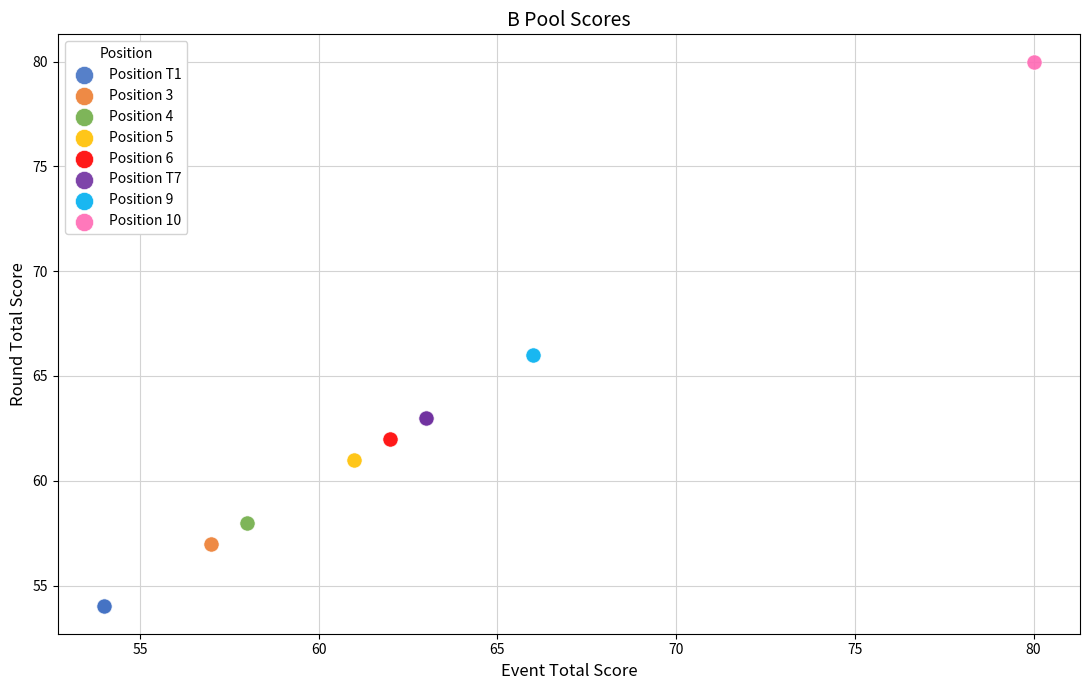

What are all the series names shown in the legend?

Position T1, Position 3, Position 4, Position 5, Position 6, Position T7, Position 9, Position 10